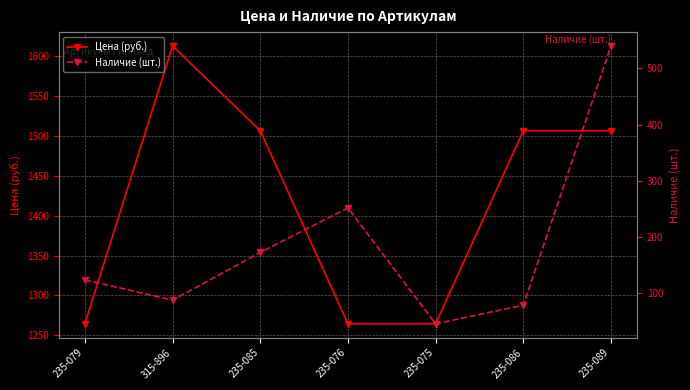

What are all the series names shown in the legend?

Цена (руб.), Наличие (шт.)